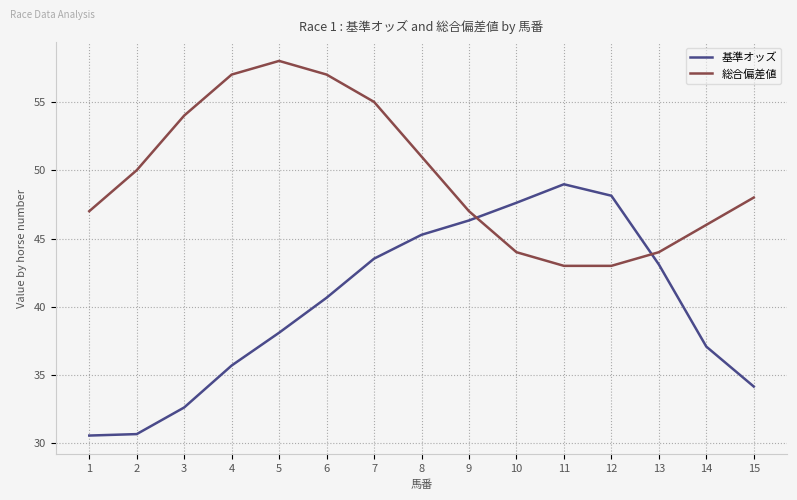

List the series in order of their overall mean, highest first.

総合偏差値, 基準オッズ